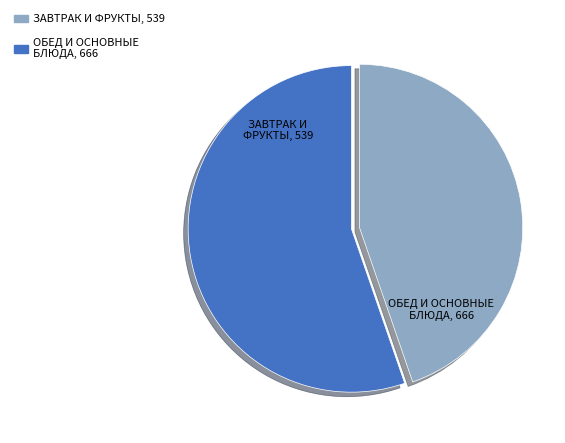

Is there any slice that represents more than half of the pie?

Yes